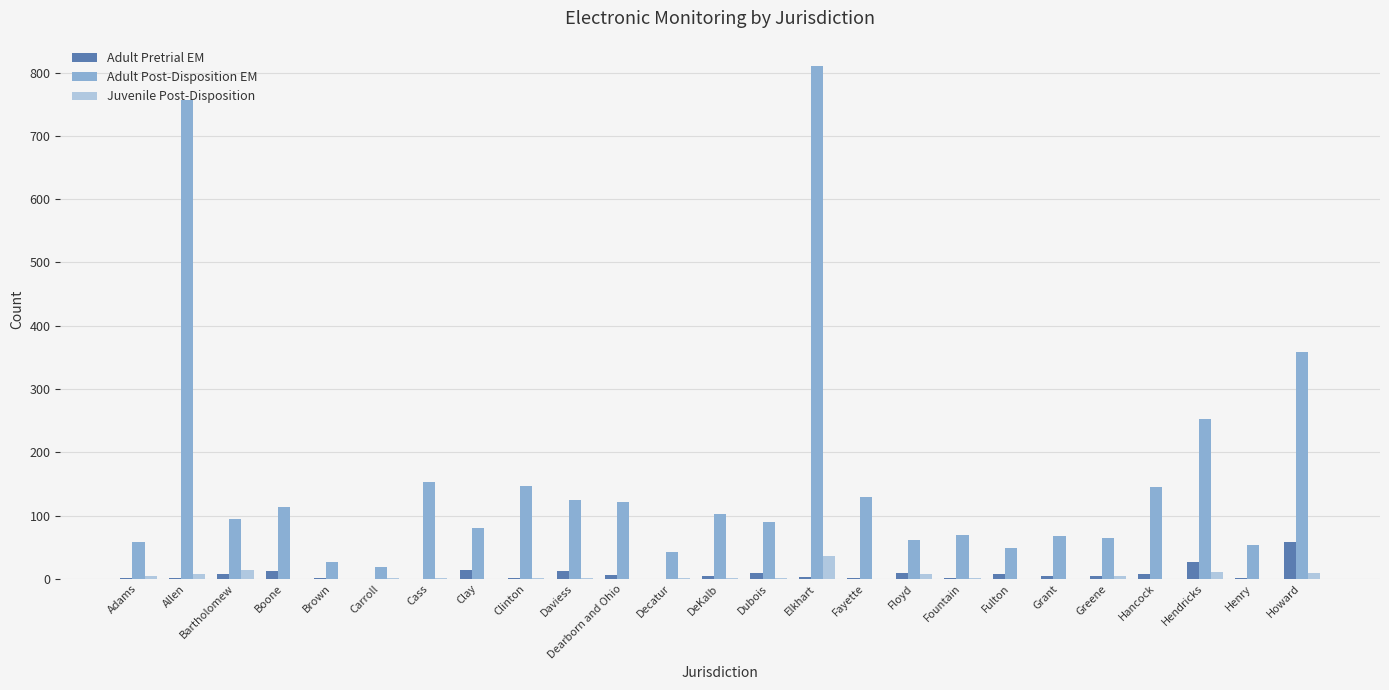

Which series has the largest total across all categories?

Adult Post-Disposition EM